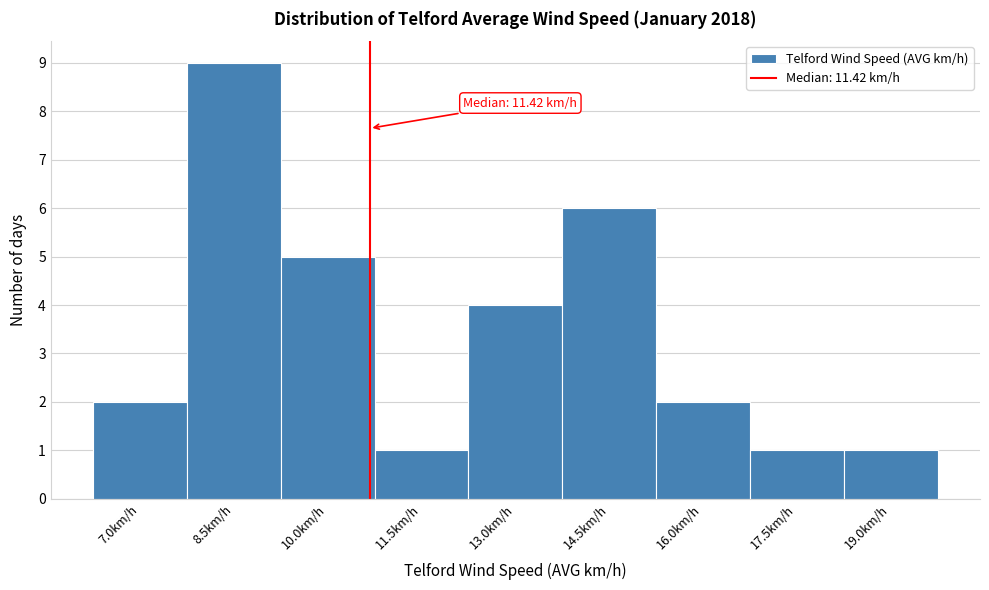

Reading right to left, list all the values displayed in this chart.

19.0km/h=1	17.5km/h=1	16.0km/h=2	14.5km/h=6	13.0km/h=4	11.5km/h=1	10.0km/h=5	8.5km/h=9	7.0km/h=2